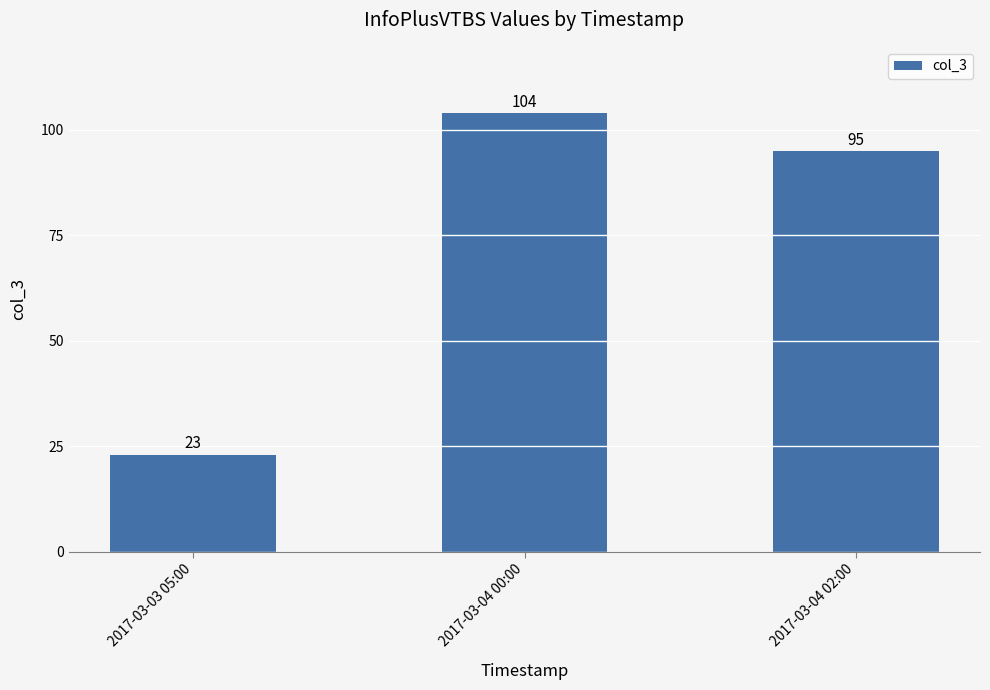

What is the difference between the values at 2017-03-04 00:00 and 2017-03-04 02:00?

9